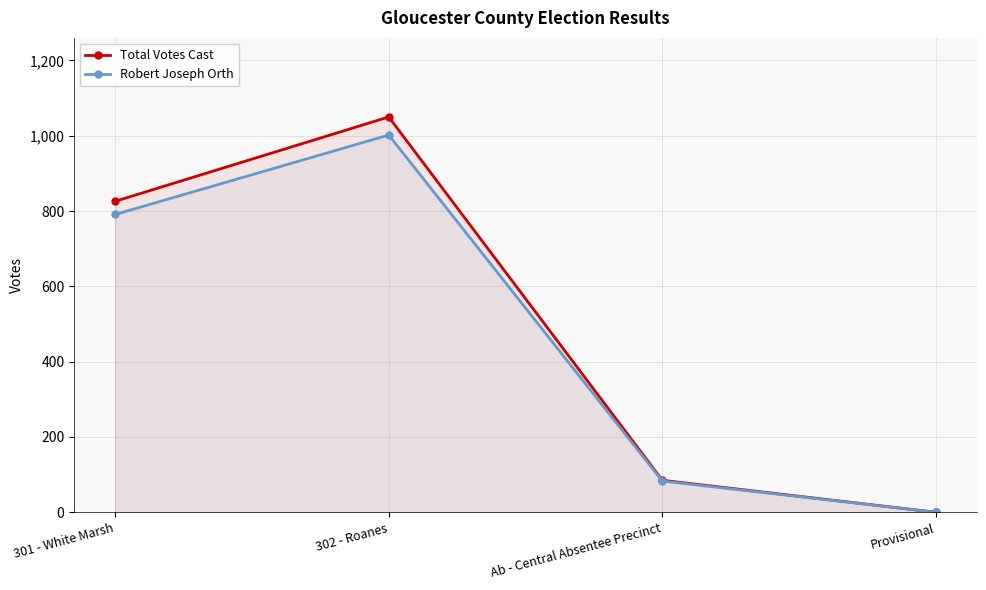

Which series has the widest spread of values?

Total Votes Cast